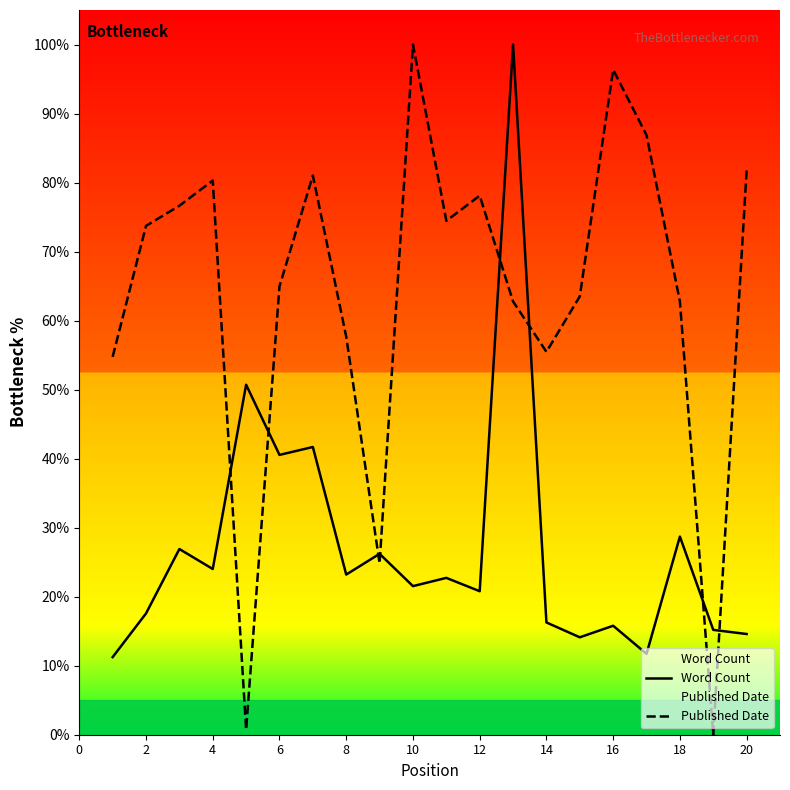

What is the difference between the Published Date values at 12 and 4?

2.2